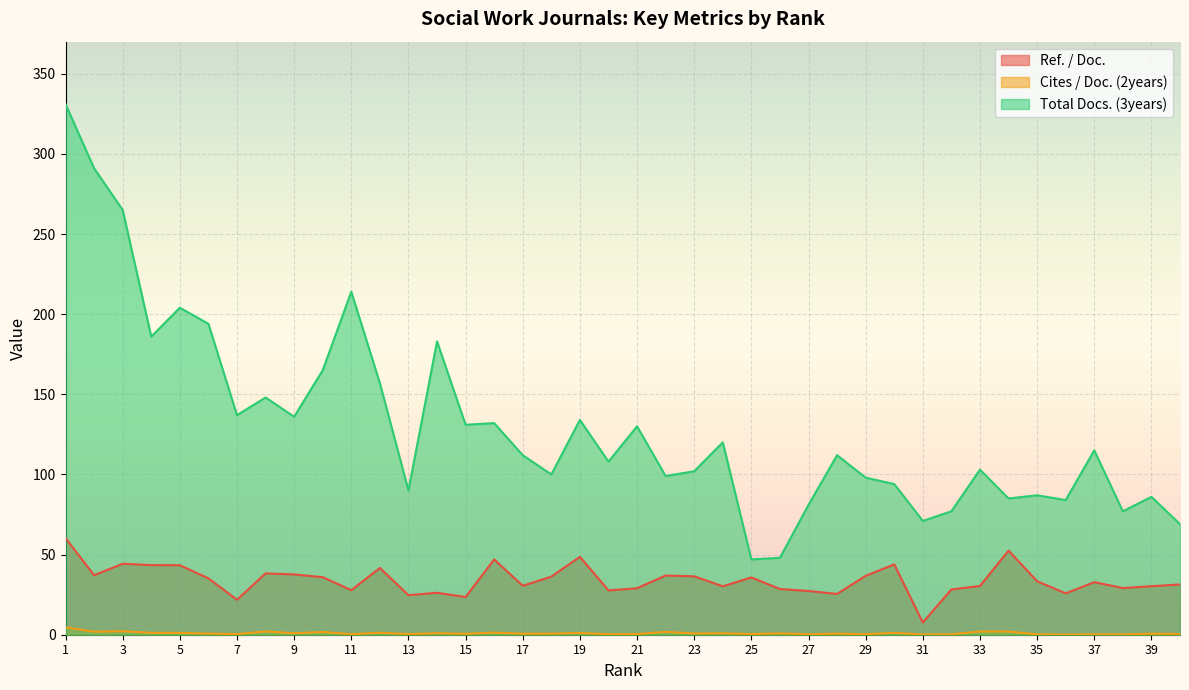

At which label does Ref. / Doc. first exceed 33?

1